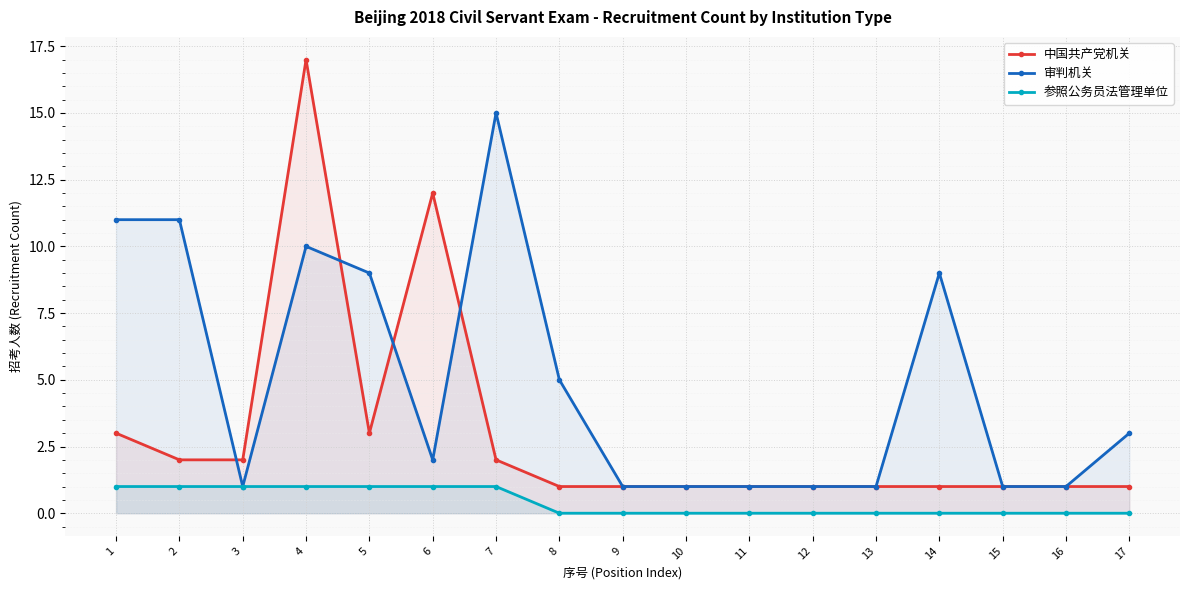

What is the difference between the maximum and minimum values in the 中国共产党机关 series?

16